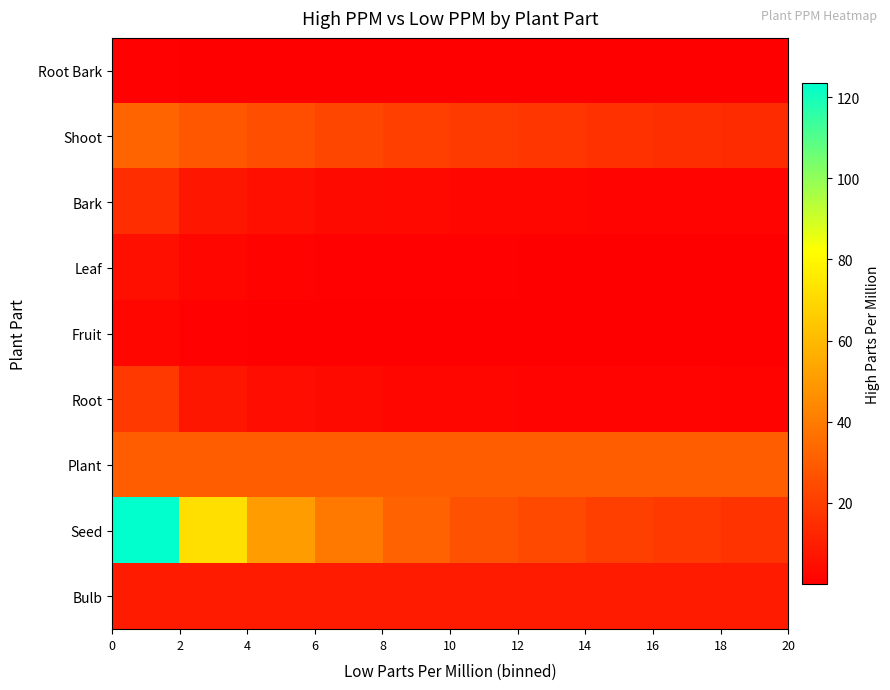

How many data points does each series have?

10